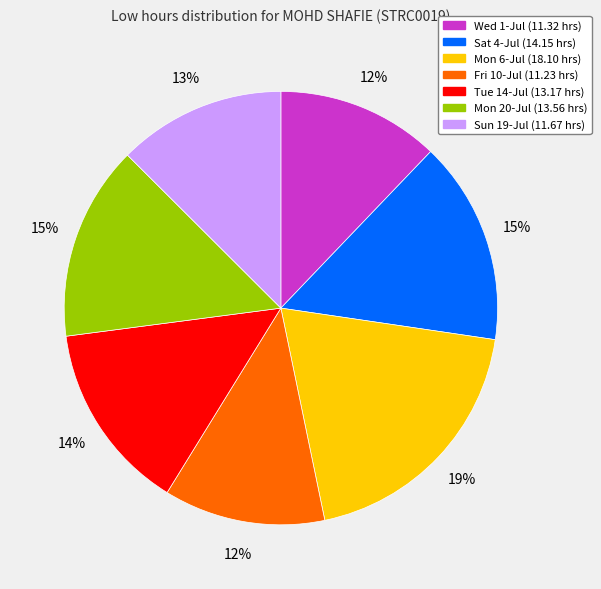

Is there any slice that represents more than half of the pie?

No